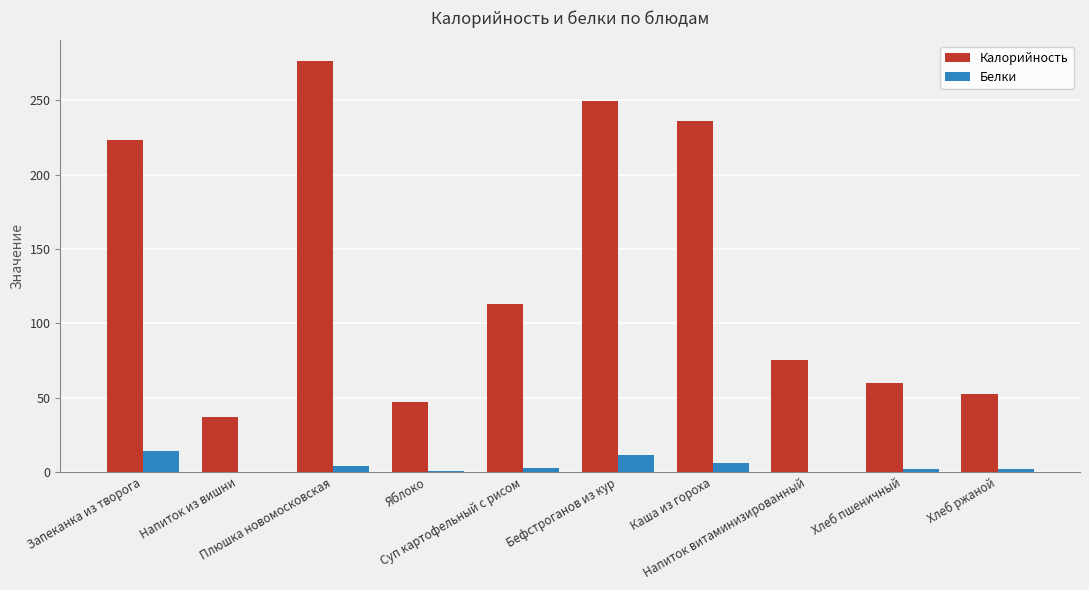

What is the greatest value displayed?

276.6